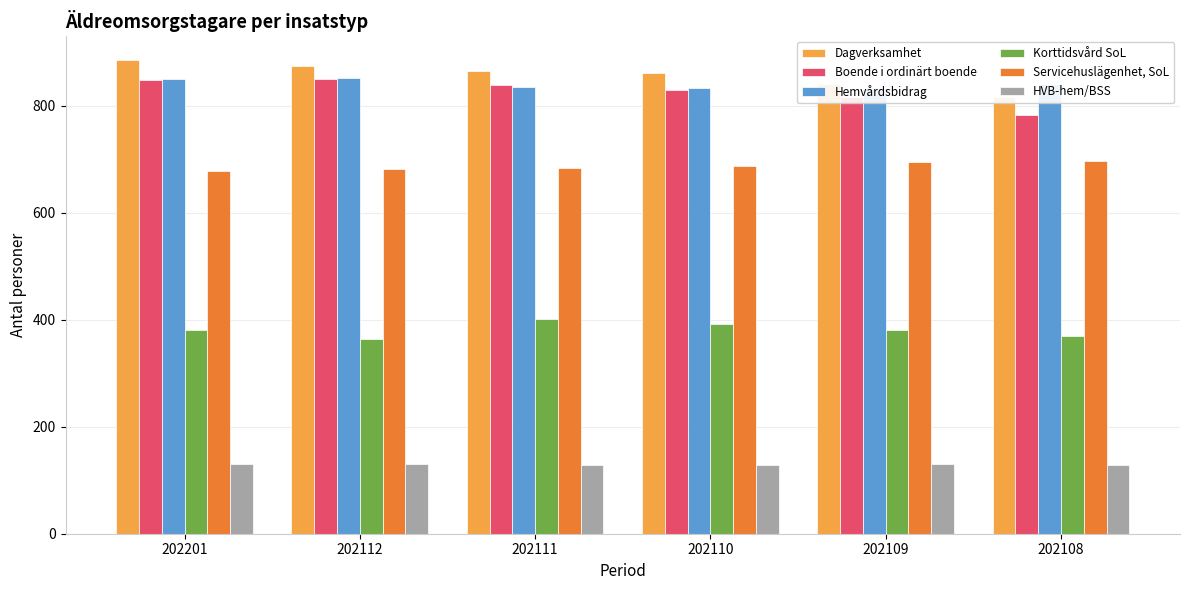

What are all the series names shown in the legend?

Dagverksamhet, Boende i ordinärt boende, Hemvårdsbidrag, Korttidsvård SoL, Servicehuslägenhet, SoL, HVB-hem/BSS